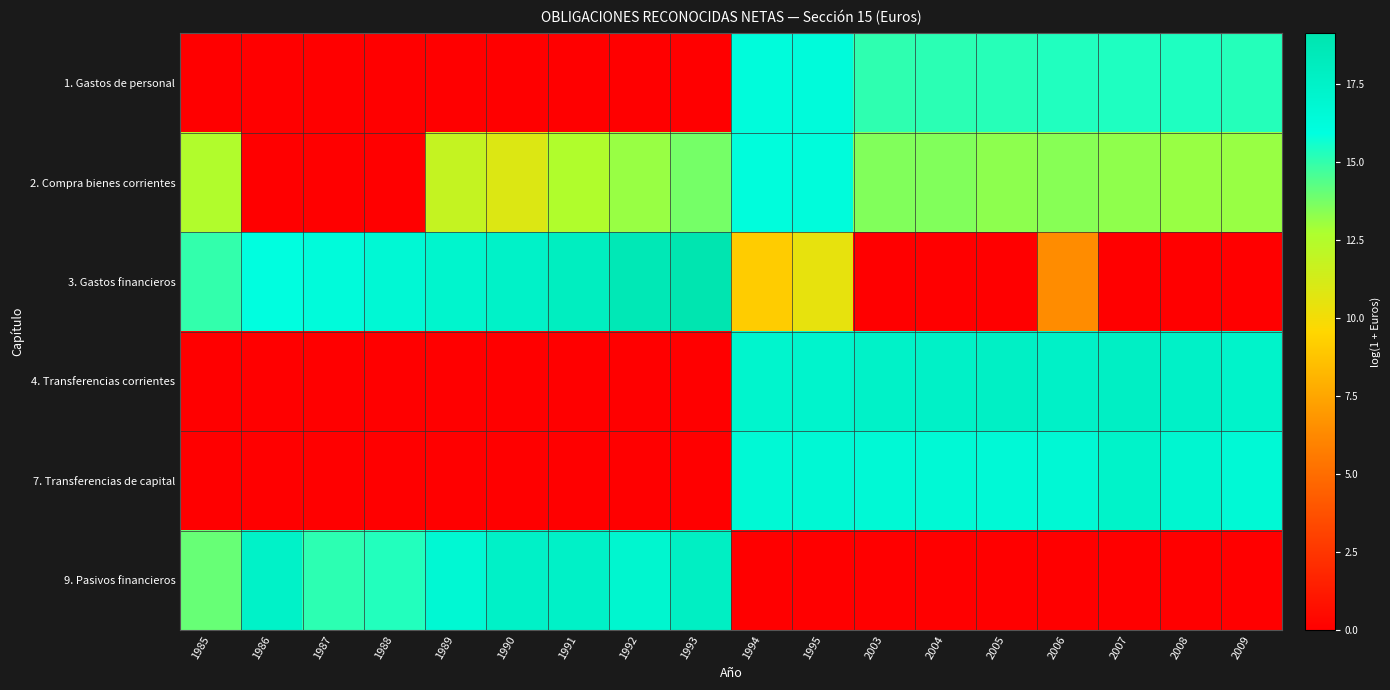

How many data points does each series have?

18